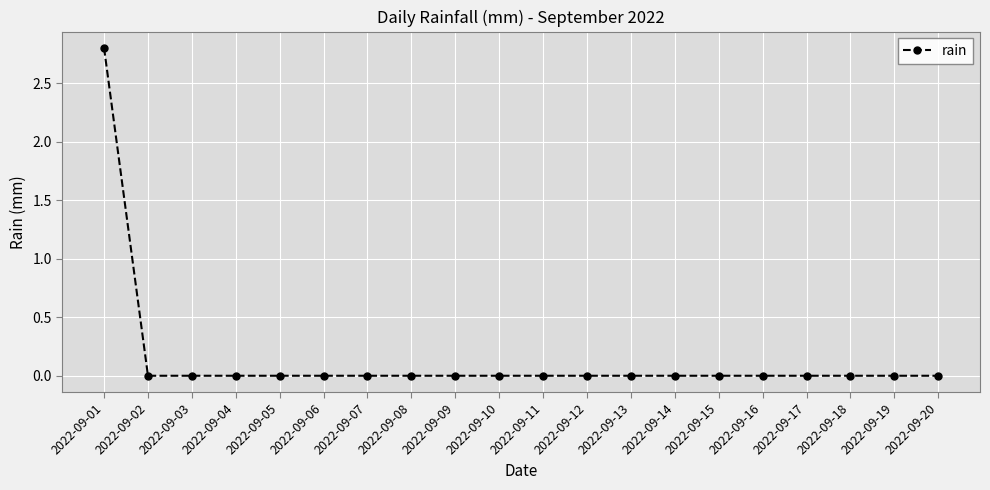

What is the greatest value displayed?

2.8